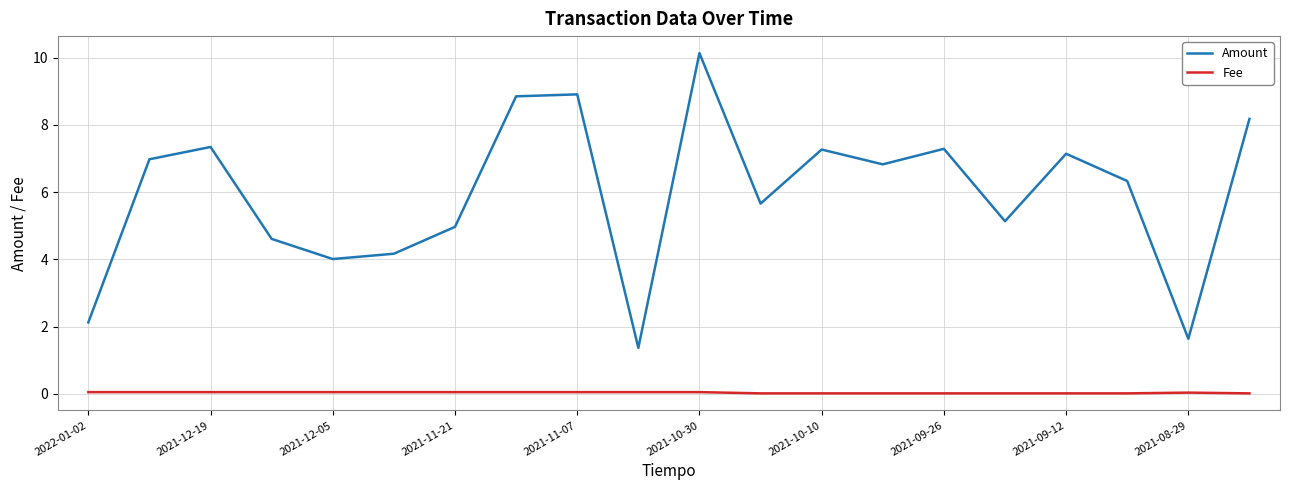

How many series are shown in this chart?

2